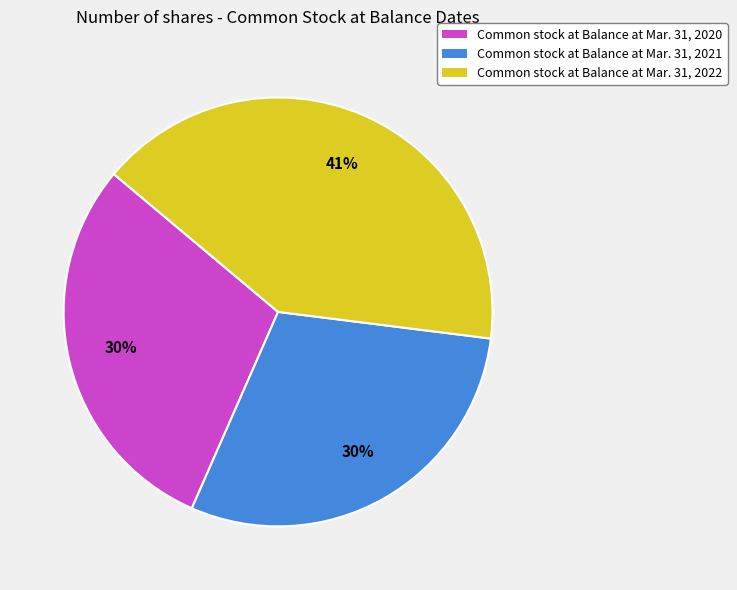

How many segments does this pie chart have?

3